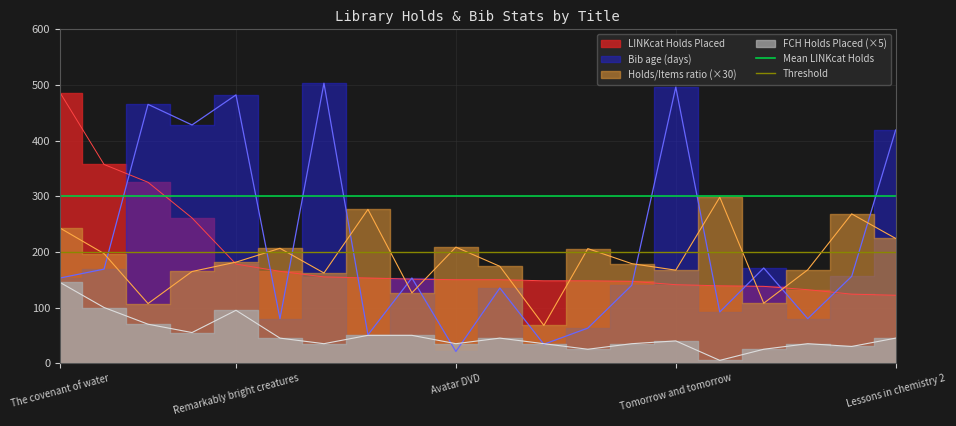

What is the sum of the Mean LINKcat Holds values at Remarkably bright creatures and The covenant of water?

600